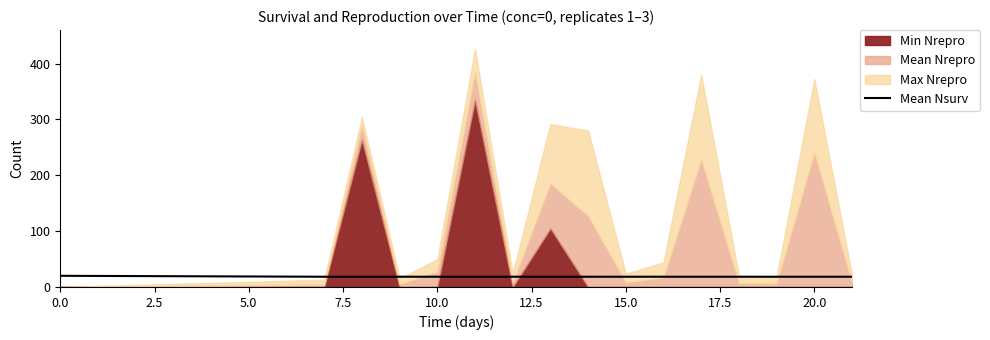

True or false: Mean Nsurv has a value of 18.3 at 20.0.

True